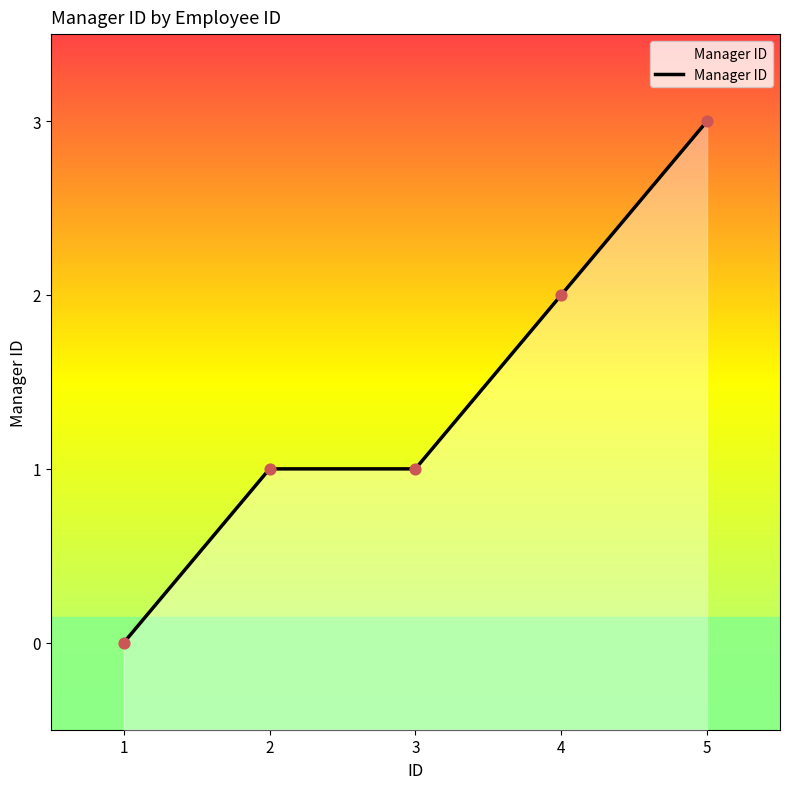

Which has a higher value, 5 or 2?

5